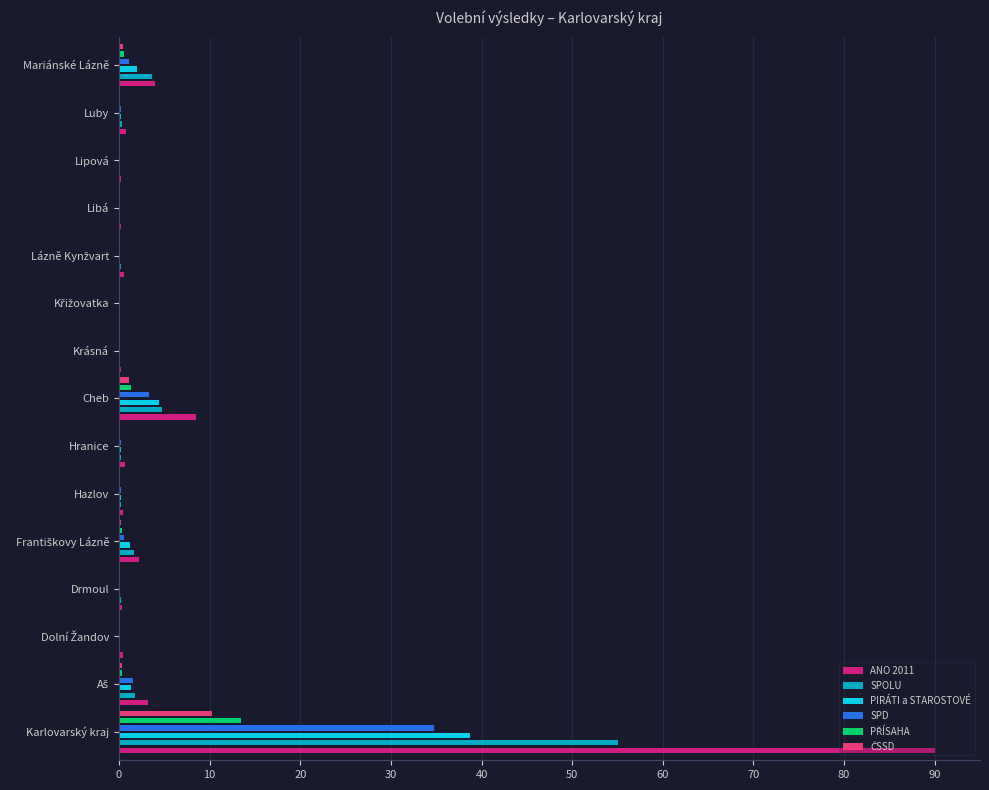

The SPD series shows 0.0 at 90. True or false?

True